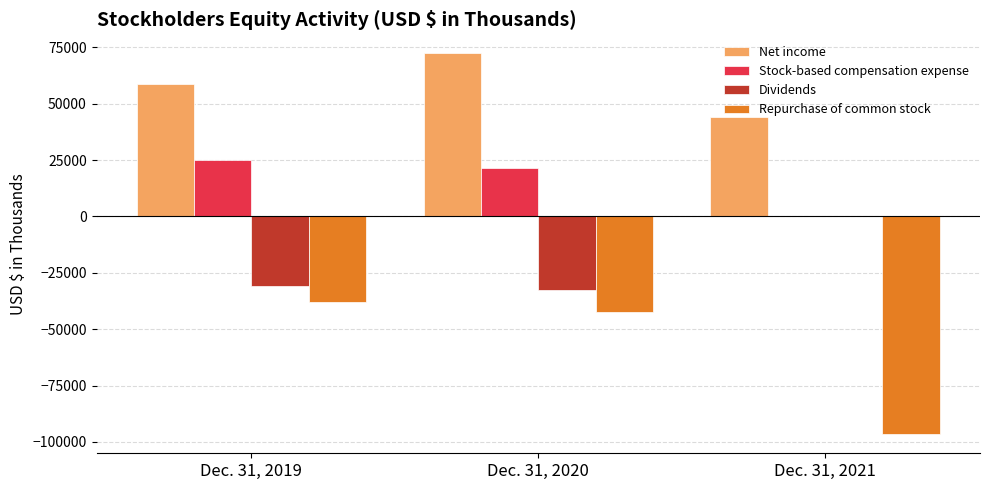

Count the number of categories in the chart.

3